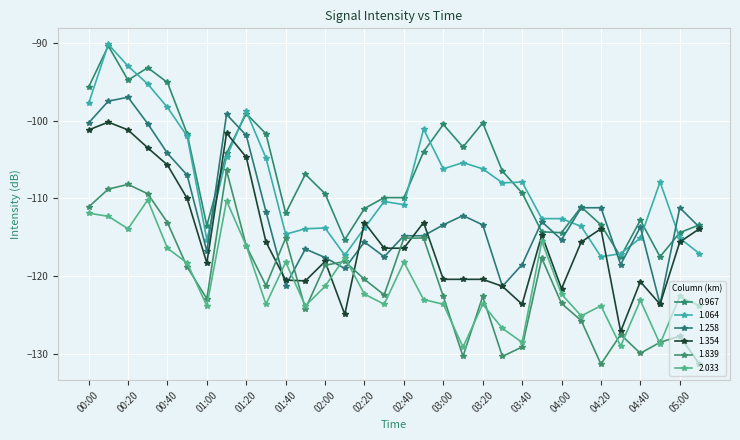

How many series are shown in this chart?

6